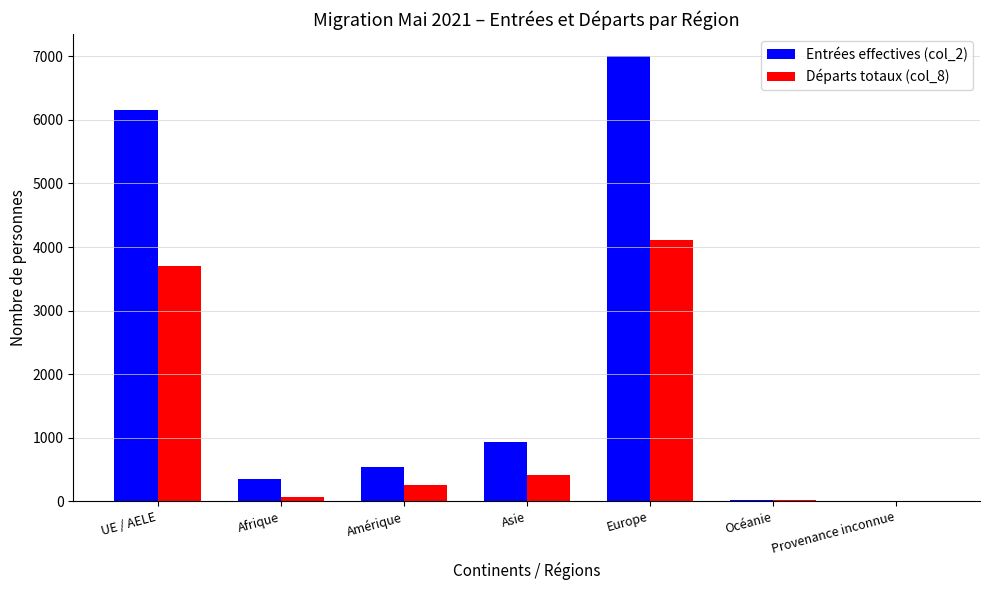

Which series changed the most between Amérique and Provenance inconnue?

Entrées effectives (col_2)